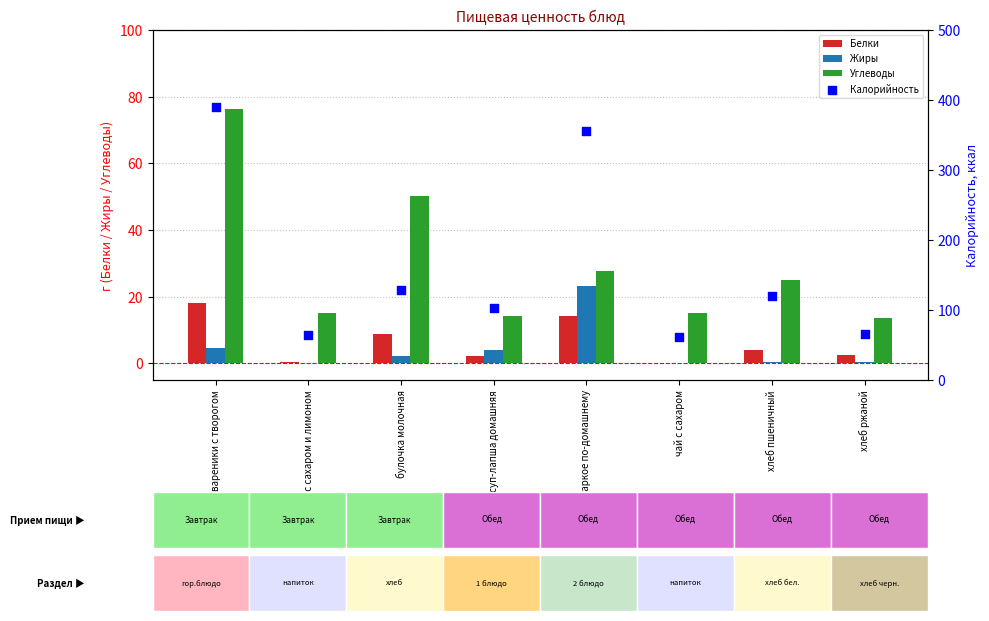

At how many categories does at least one series exceed 359?

1